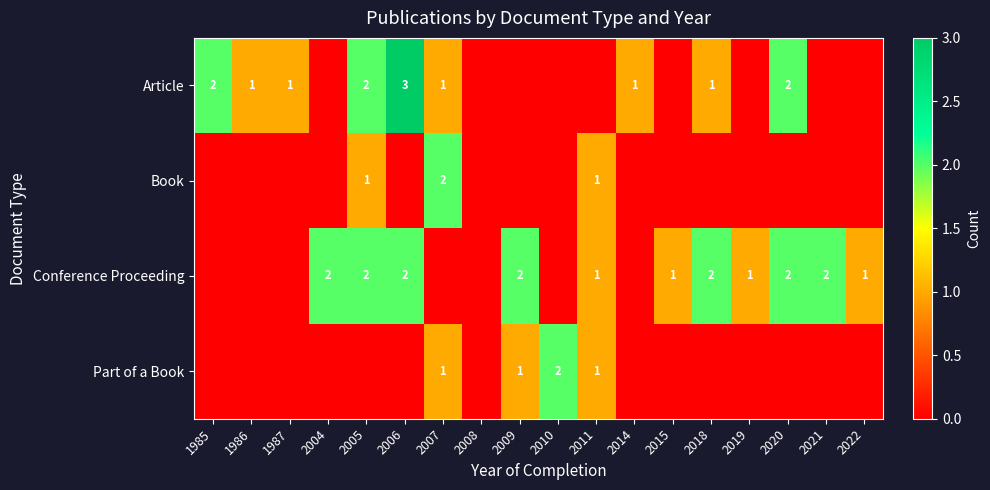

What is the sum of the Article values at 1987 and 2005?

3